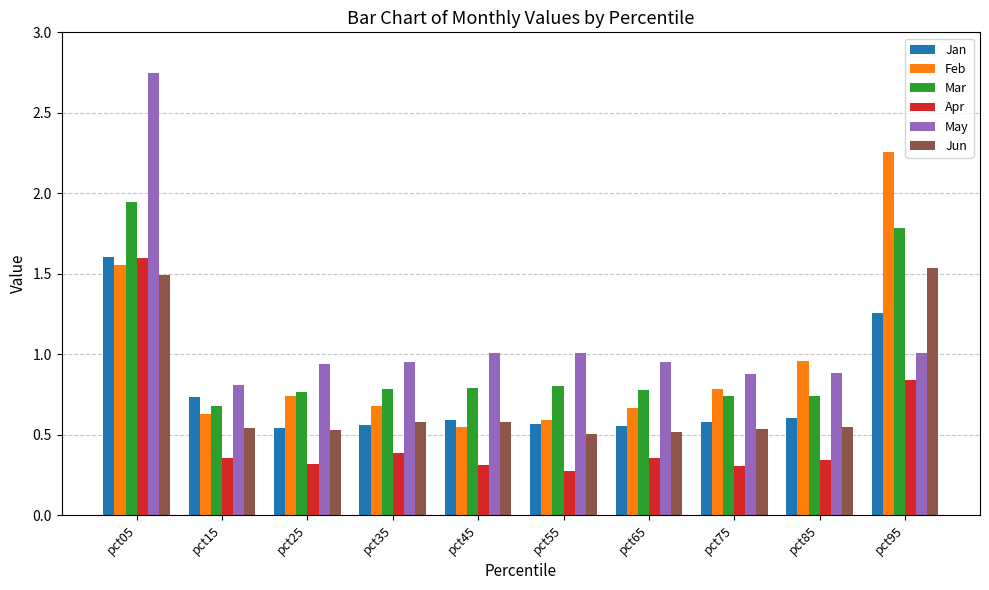

Which label corresponds to the largest value in the chart?

pct05